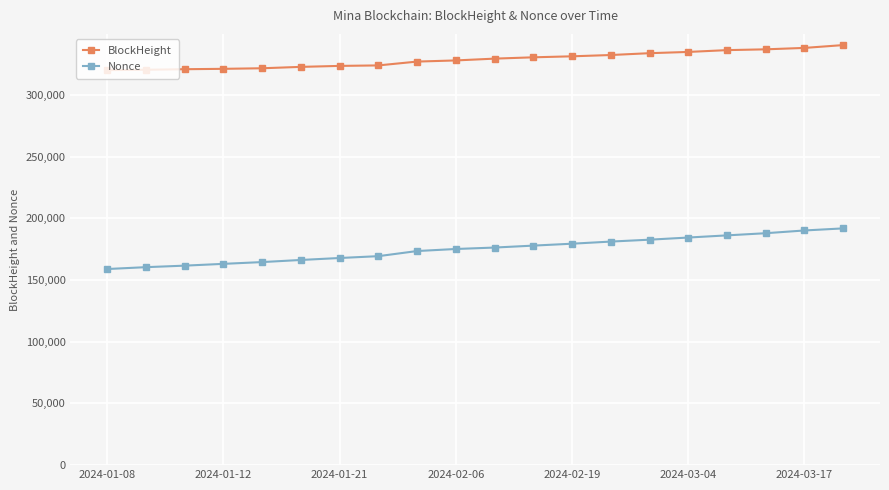

Rank the series by their maximum value, from lowest to highest.

Nonce, BlockHeight